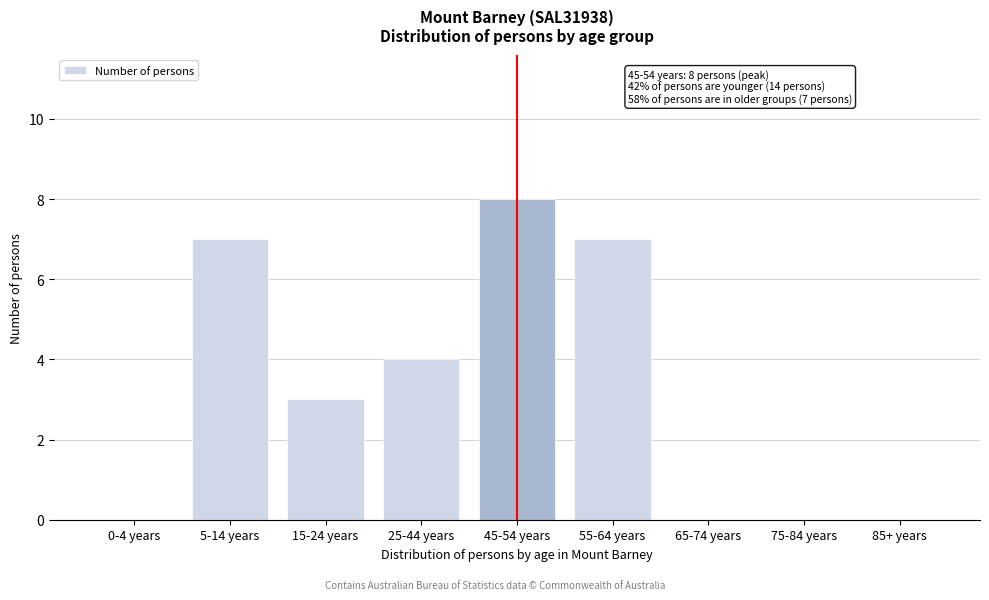

Reading left to right, extract all data points from this chart.

0-4 years=0	5-14 years=7	15-24 years=3	25-44 years=4	45-54 years=8	55-64 years=7	65-74 years=0	75-84 years=0	85+ years=0